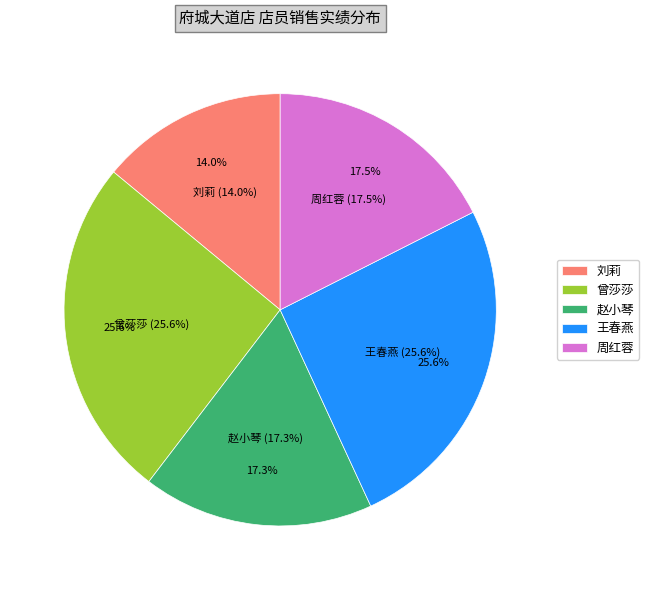

How many slices are in this pie chart?

5